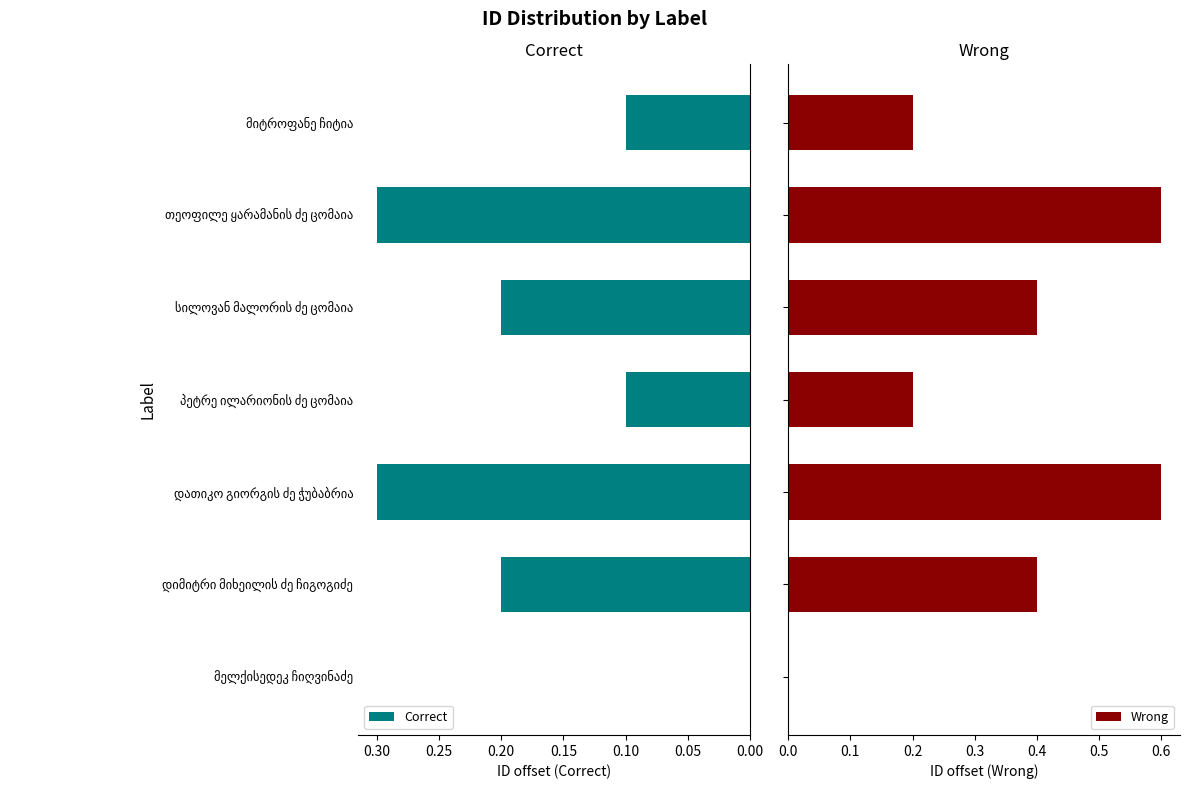

What is the sum of all Wrong values?

2.4